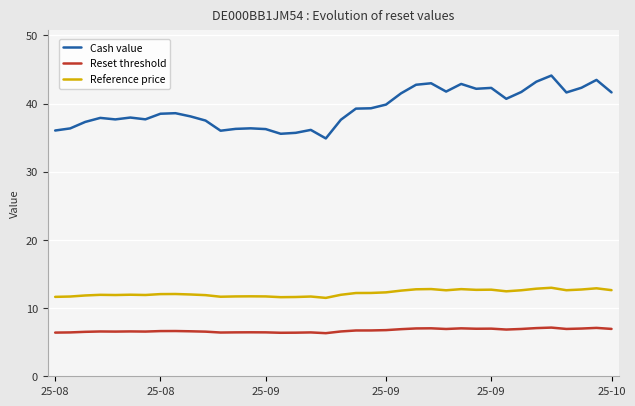

Which series has the largest total across all categories?

Cash value